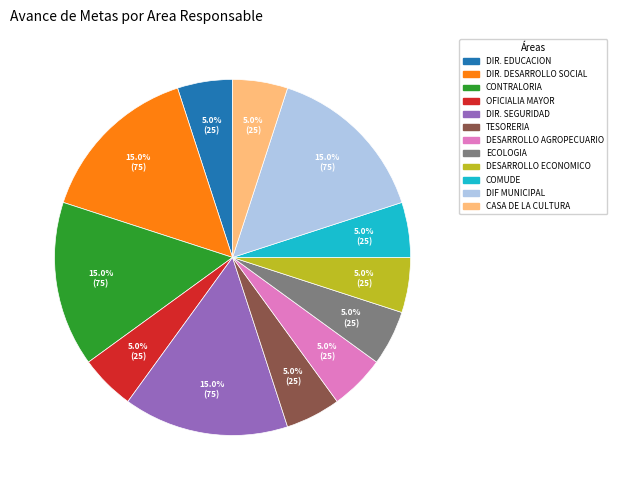

Is there a majority slice in this chart?

No